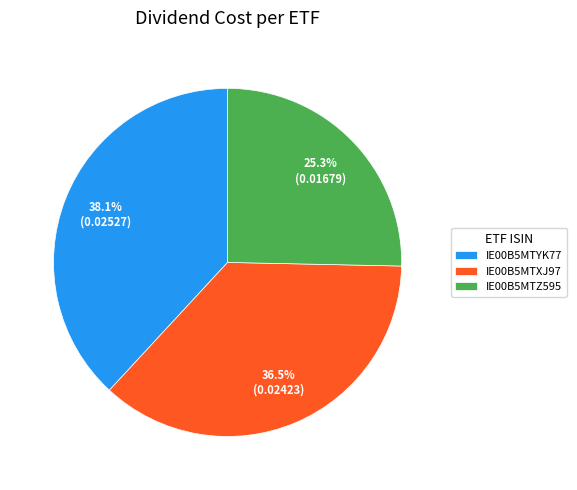

Which category has the smallest portion of the pie?

IE00B5MTZ595